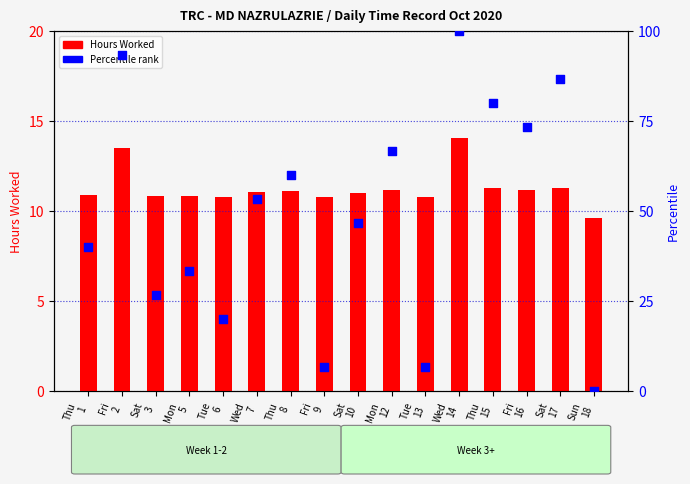

Which series reaches the maximum Y coordinate?

Percentile rank